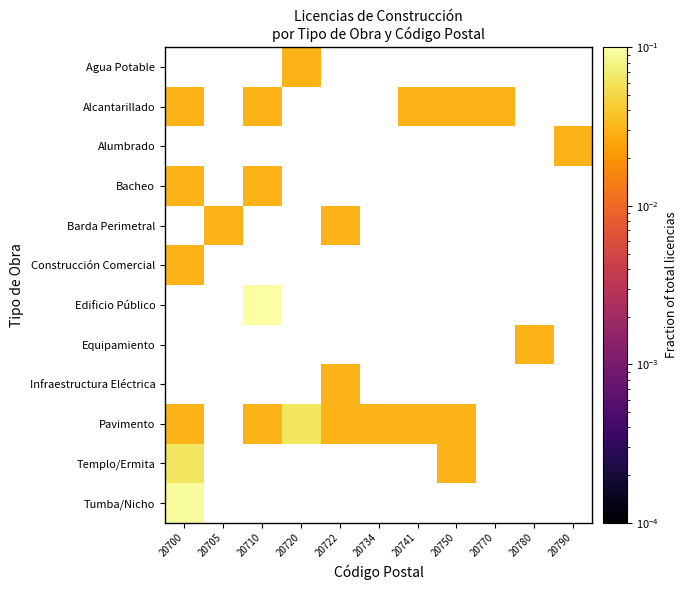

Rank the series at 20770 from highest to lowest value.

Agua Potable, Alcantarillado, Alumbrado, Bacheo, Barda Perimetral, Construcción Comercial, Edificio Público, Equipamiento, Infraestructura Eléctrica, Pavimento, Templo/Ermita, Tumba/Nicho